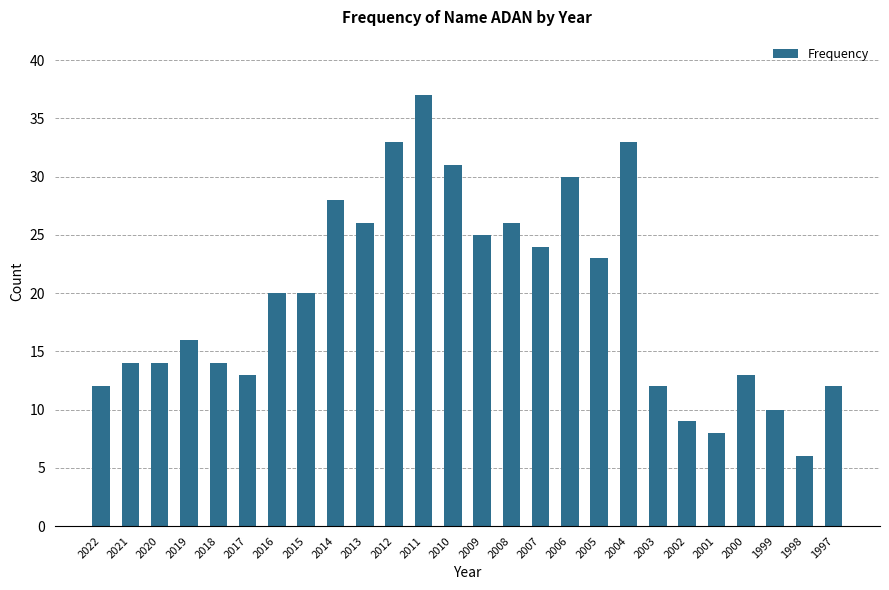

What is the difference between the maximum and minimum values?

31